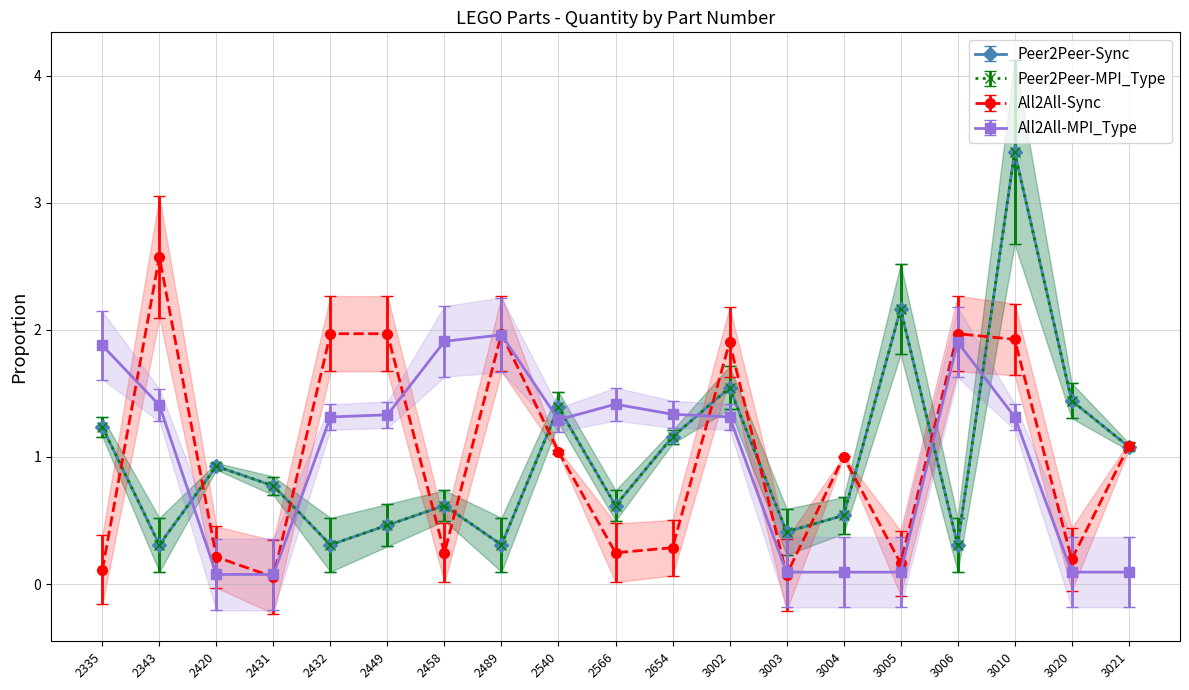

In Peer2Peer-Sync, how many points are higher than both neighbors (excluding endpoints)?

6